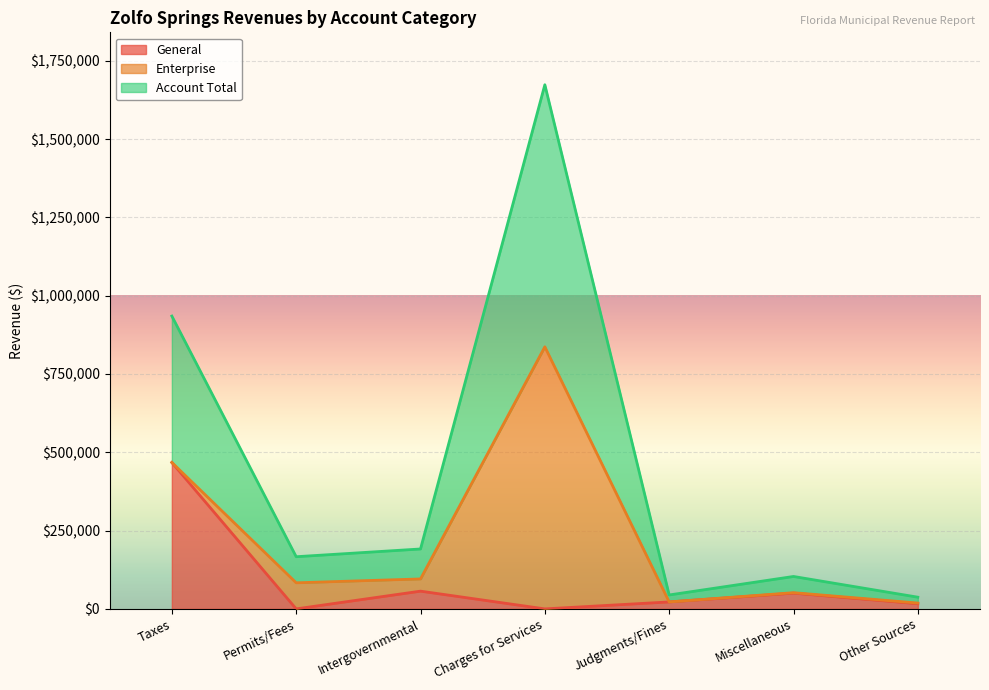

The General series shows -295620 at Charges for Services. True or false?

False